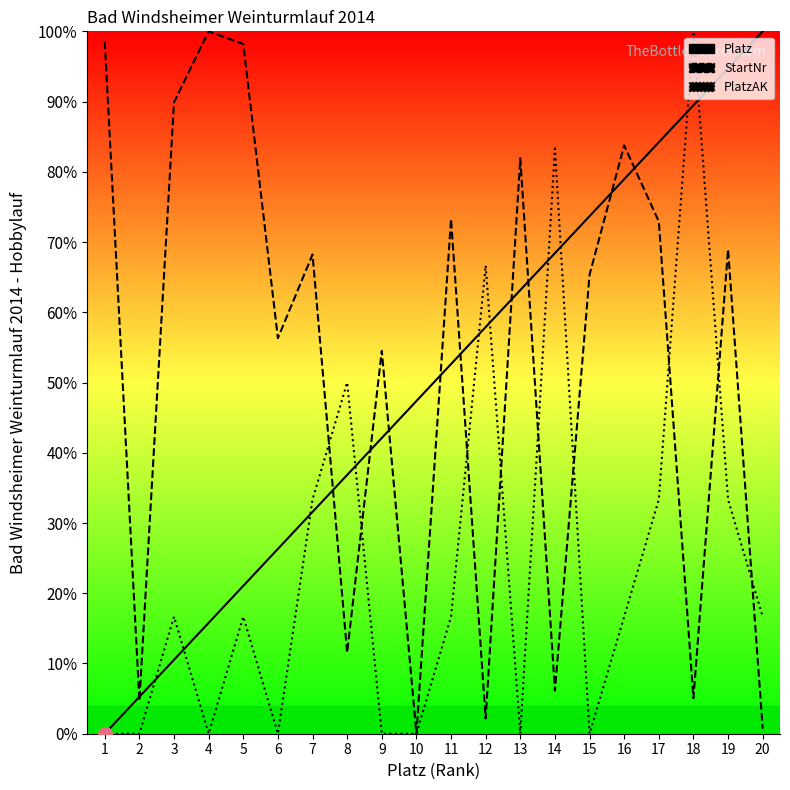

The Platz series shows 57.9 at 12. True or false?

True